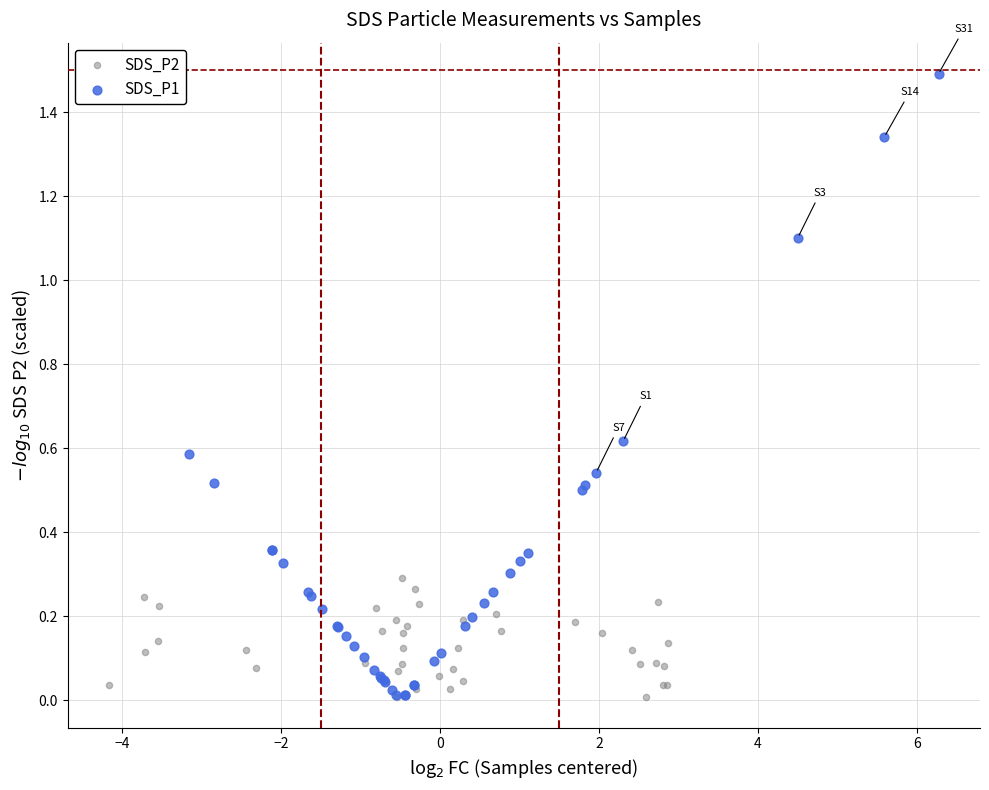

What are all the series names shown in the legend?

SDS_P2, SDS_P1